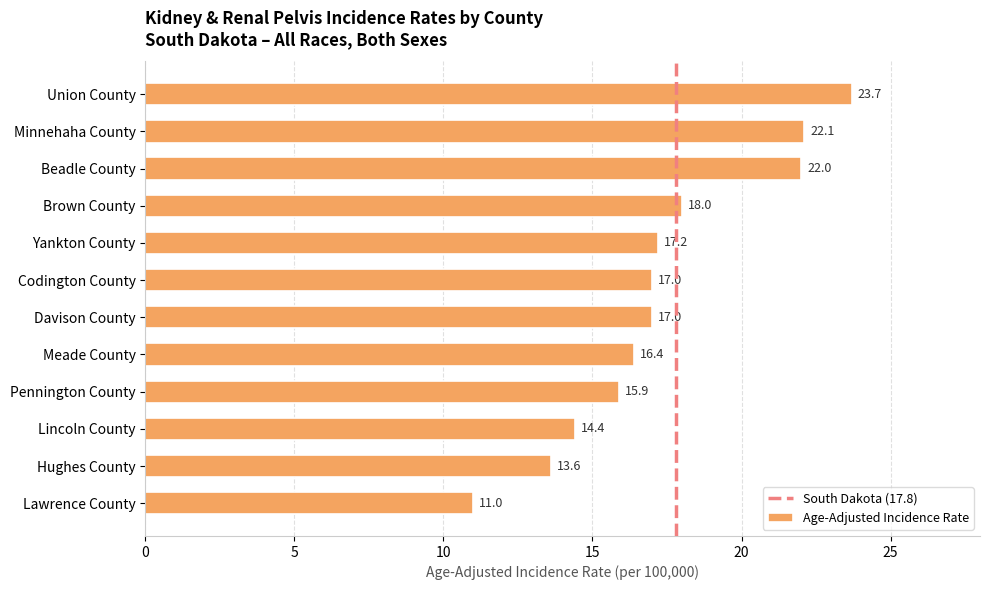

What is the change in value from Brown County to Lincoln County?

-3.6